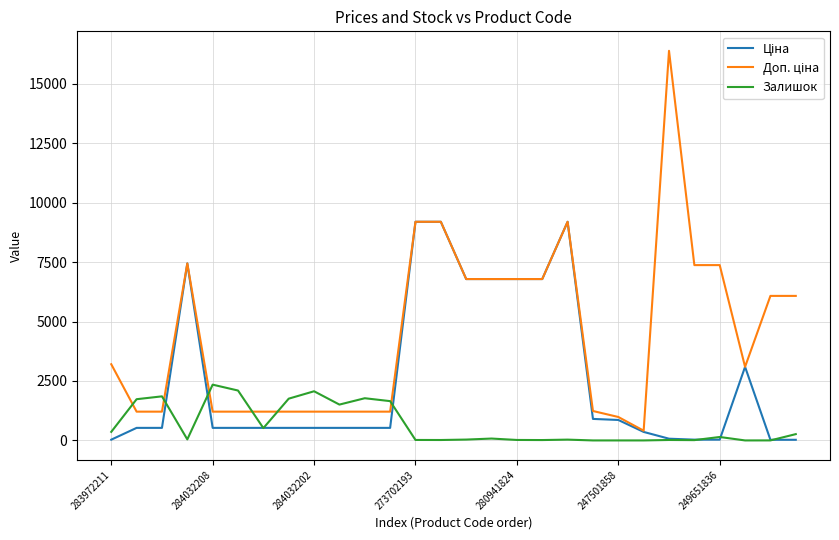

What is the highest value of the Залишок series?

2346.0